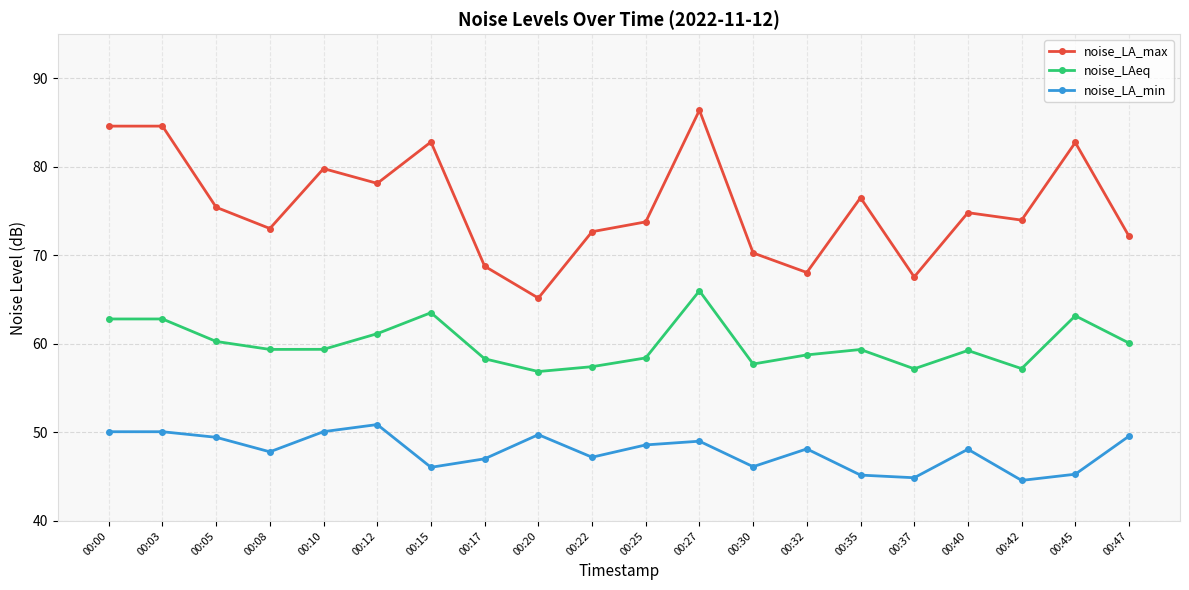

What are all the series names shown in the legend?

noise_LA_max, noise_LAeq, noise_LA_min